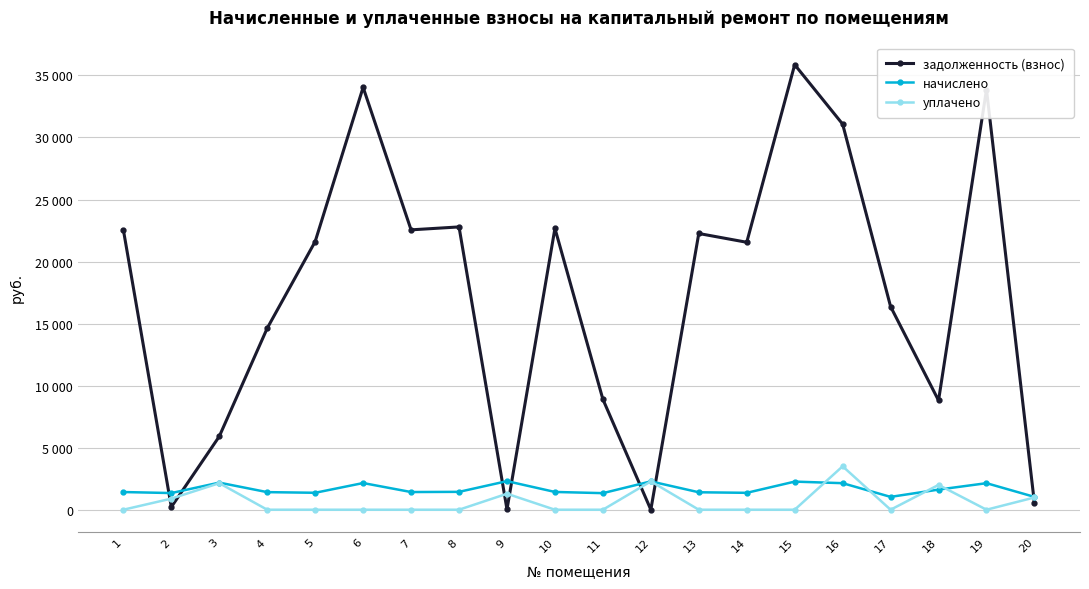

At how many categories does at least one series exceed 12956?

13